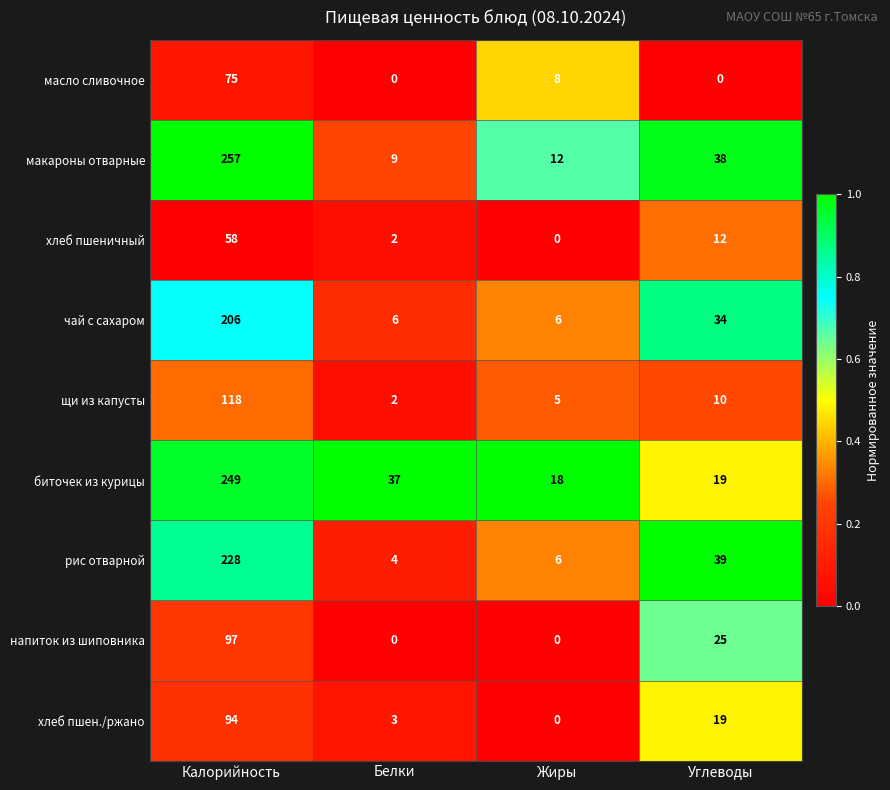

At which label is щи из капусты closest to 60?

Углеводы